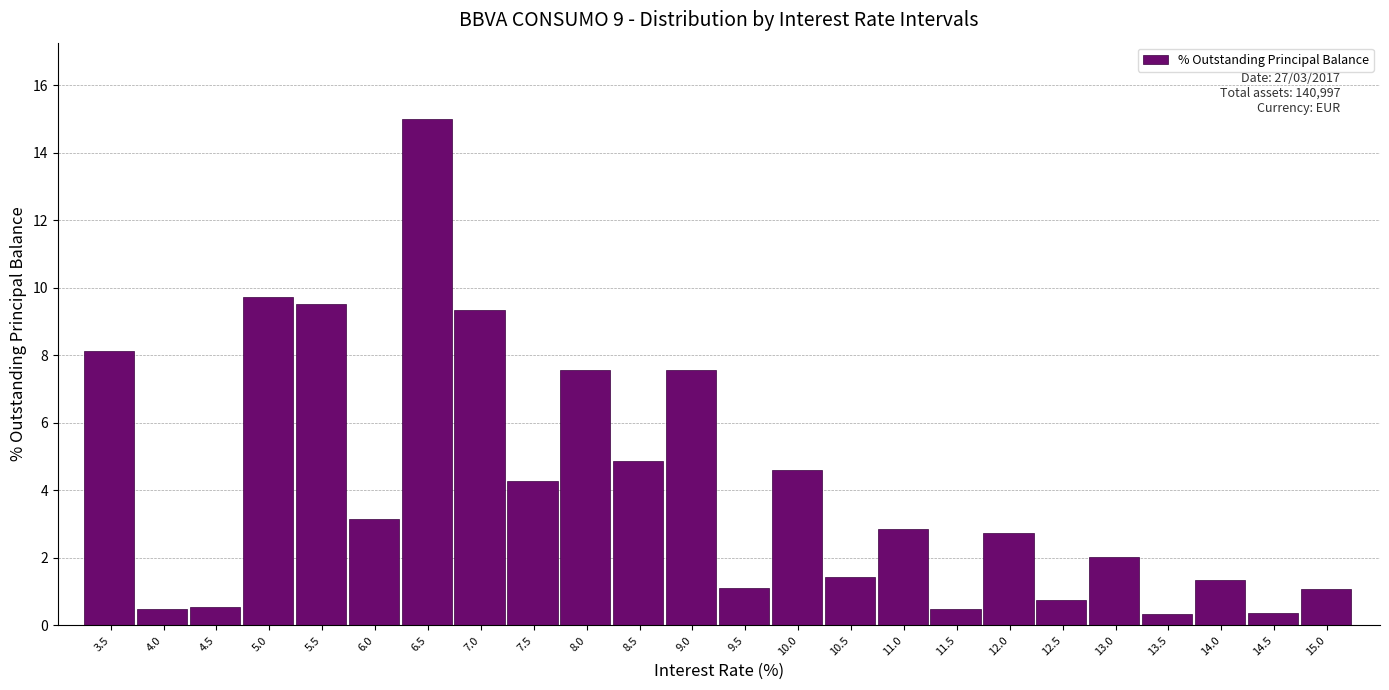

What is the value of the 16th bar from the left?

2.9